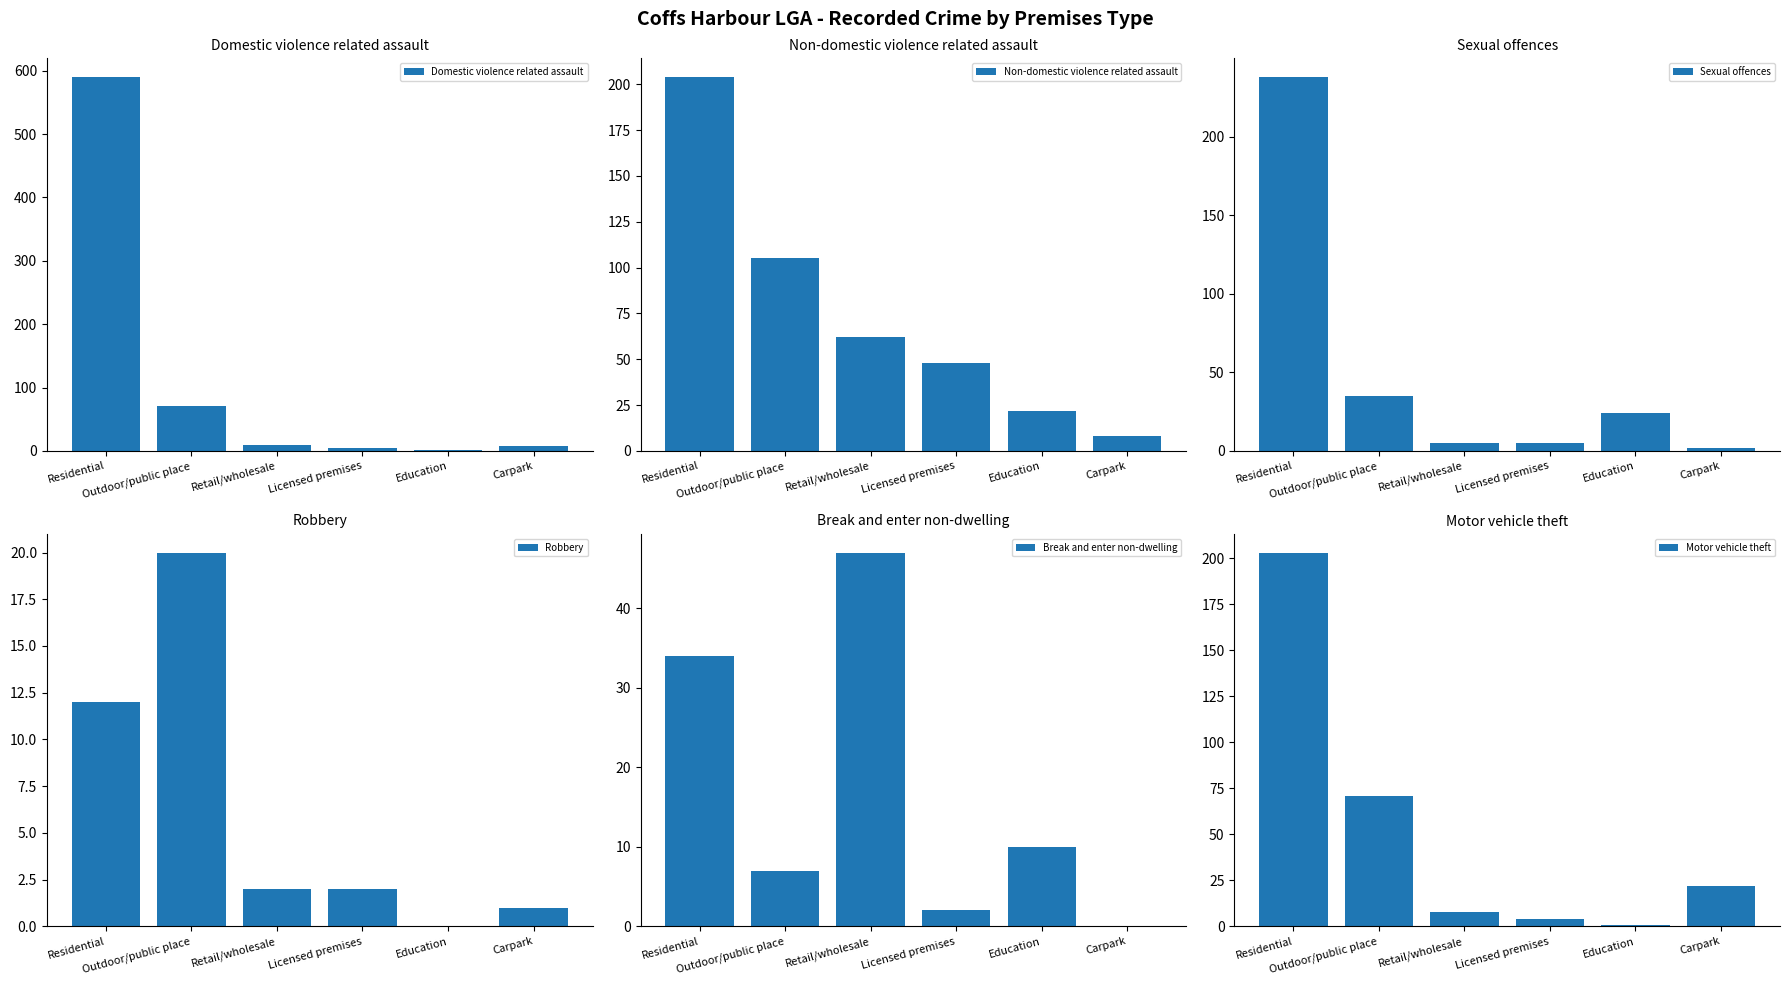

Which series has the widest spread of values?

Domestic violence related assault